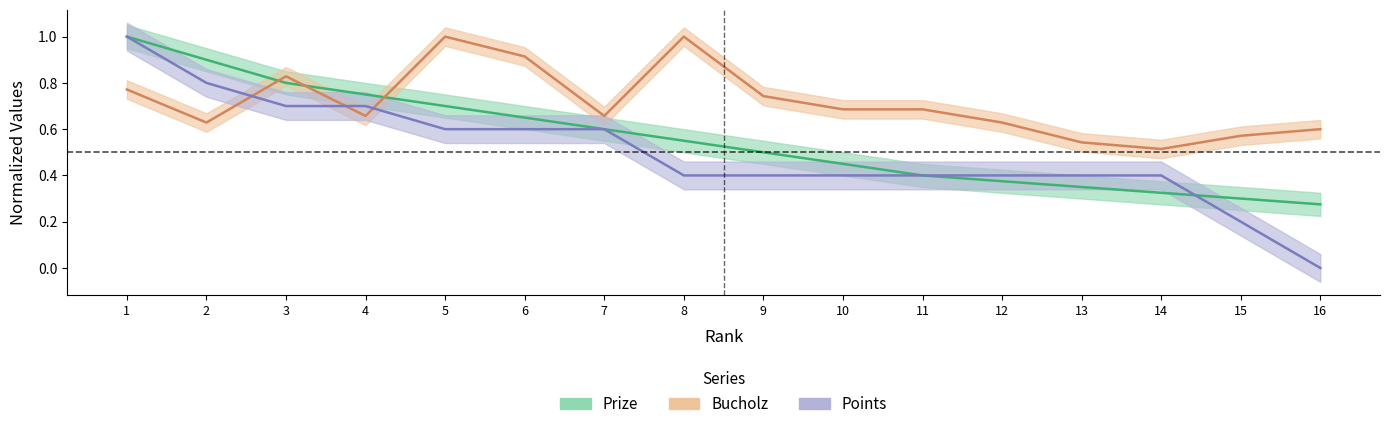

Reading left to right, transcribe all the data shown in this chart.

Prize: 1.0	0.9	0.8	0.8	0.7	0.7	0.6	0.6	0.5	0.5	0.4	0.4	0.3	0.3	0.3	0.3
Bucholz: 0.8	0.6	0.8	0.7	1.0	0.9	0.7	1.0	0.7	0.7	0.7	0.6	0.5	0.5	0.6	0.6
Points: 1.0	0.8	0.7	0.7	0.6	0.6	0.6	0.4	0.4	0.4	0.4	0.4	0.4	0.4	0.2	0.0